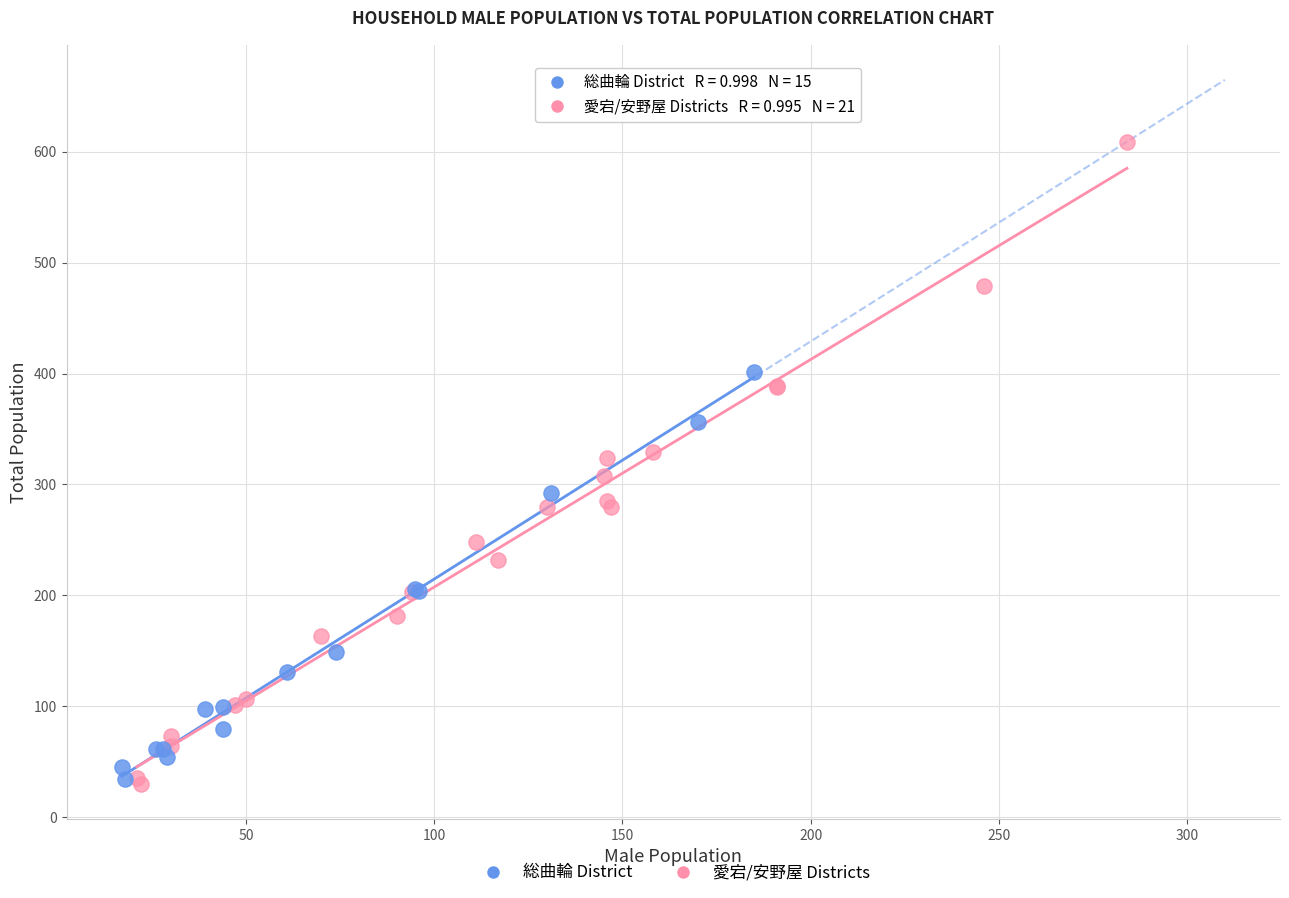

Which series has the largest Y range (max minus min)?

愛宕/安野屋 Districts